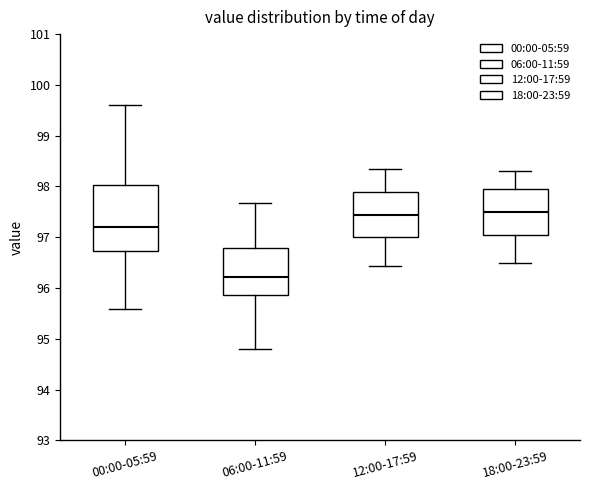

Where does the median line of the box for 06:00-11:59 sit on the y-axis? The values are not printed on the chart, so give them approximately, as read against the axis.

96.2